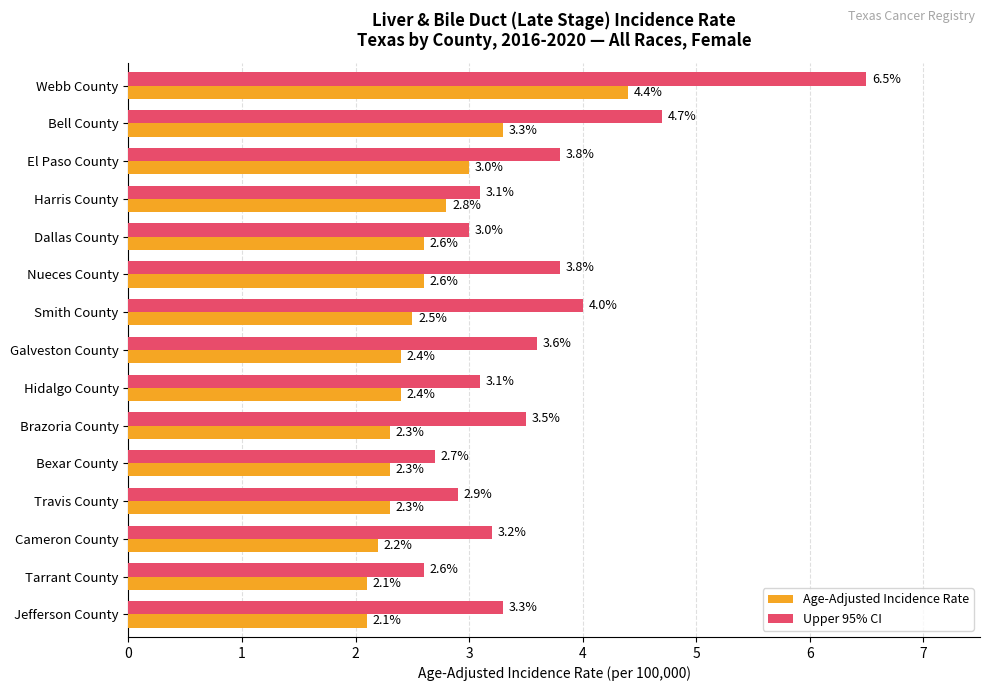

Which series has the widest spread of values?

Upper 95% CI